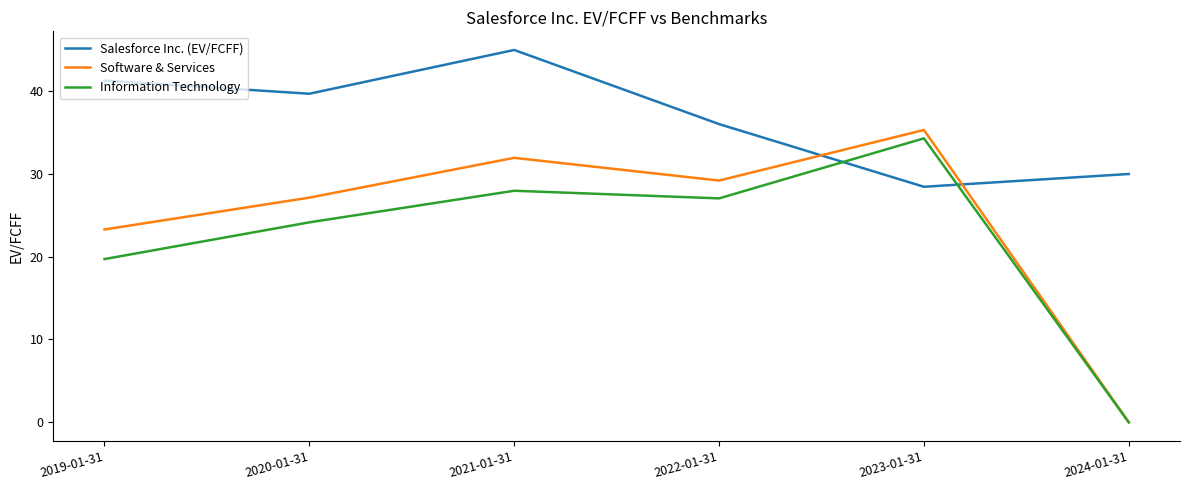

What are all the series names shown in the legend?

Salesforce Inc. (EV/FCFF), Software & Services, Information Technology